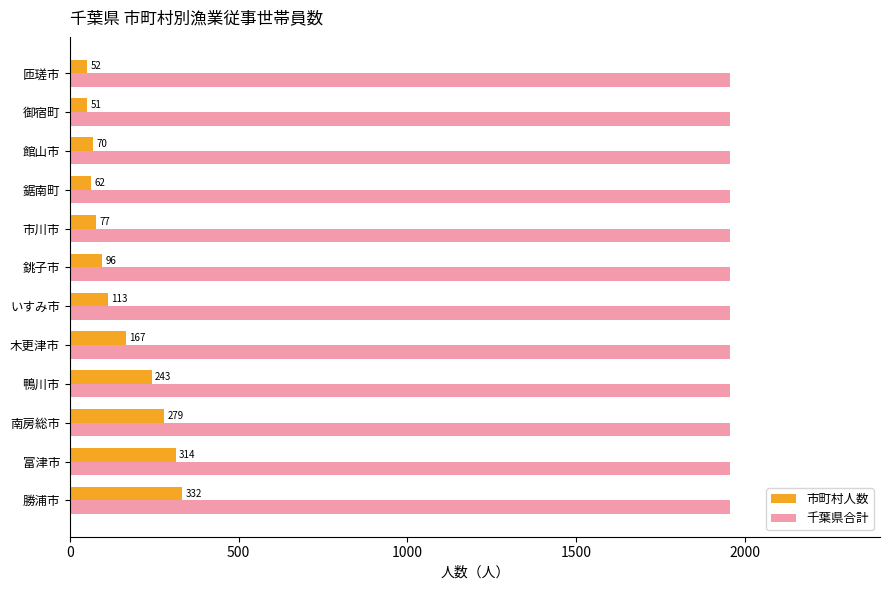

Rank the series by their average value, from lowest to highest.

市町村人数, 千葉県合計